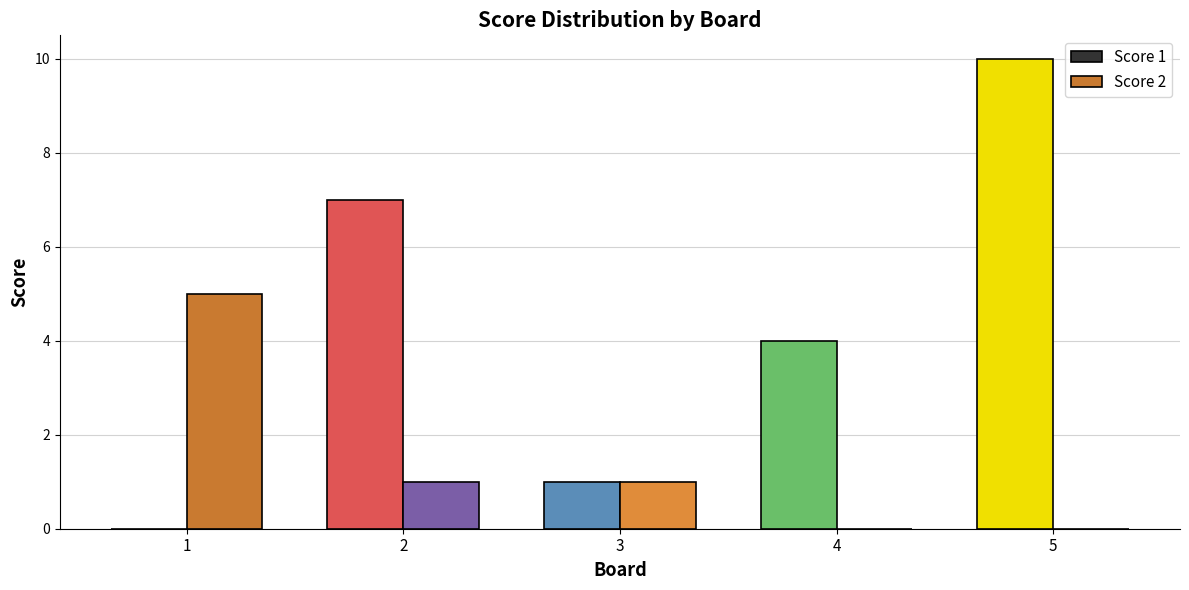

What is the difference between the Score 1 values at 1 and 3?

1